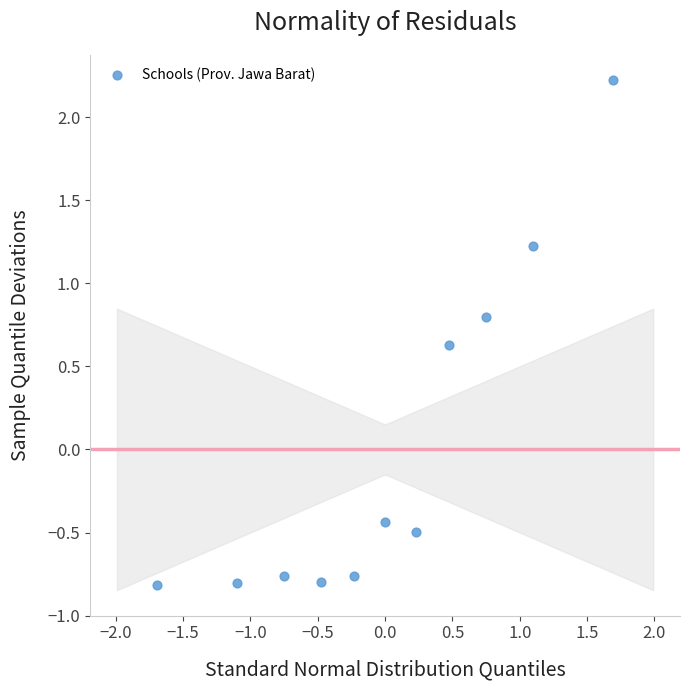

What is the range of X values (max minus min)?

3.4